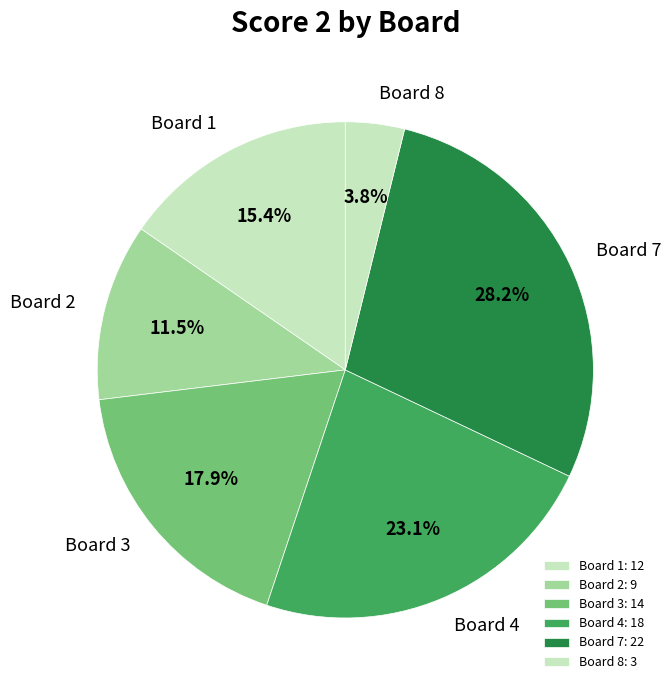

How many slices are in this pie chart?

6